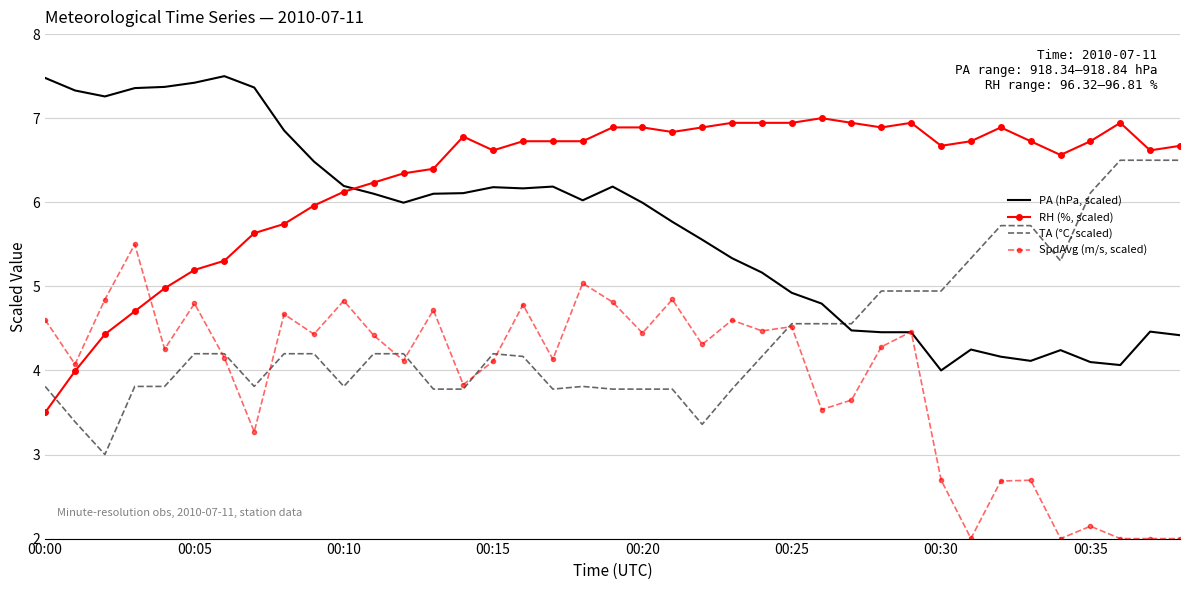

List the series in order of their peak value, highest first.

PA (hPa, scaled), RH (%, scaled), TA (°C, scaled), SpdAvg (m/s, scaled)